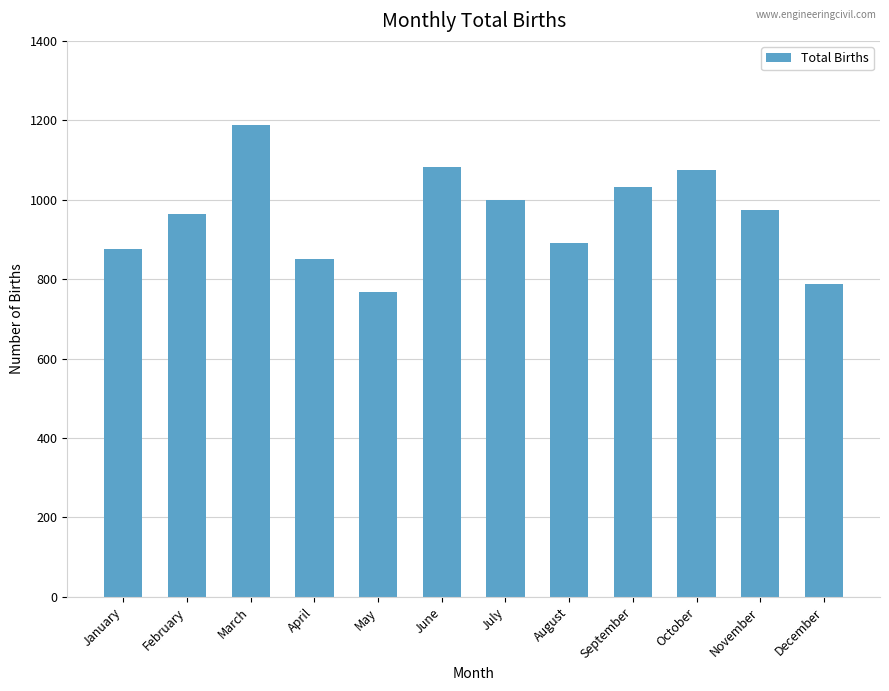

At which category does the chart reach its minimum across all series?

May